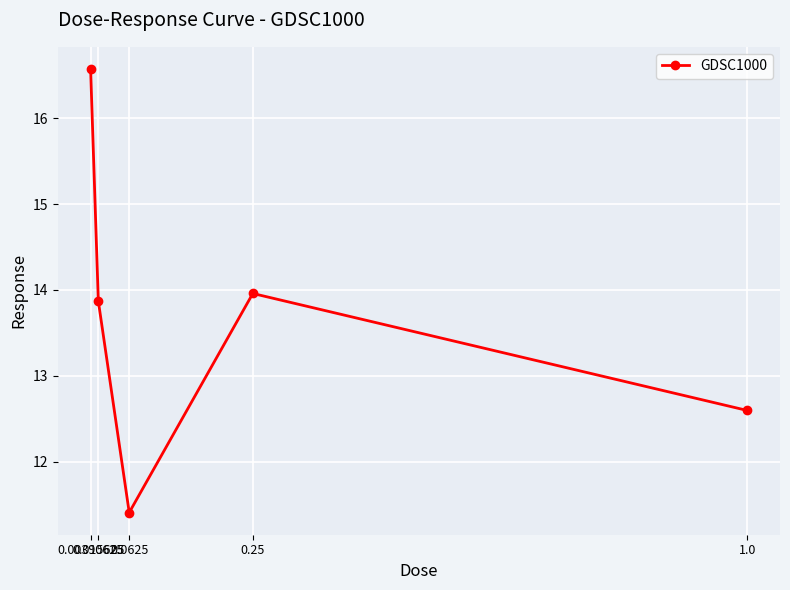

How many data points are above 13?

3